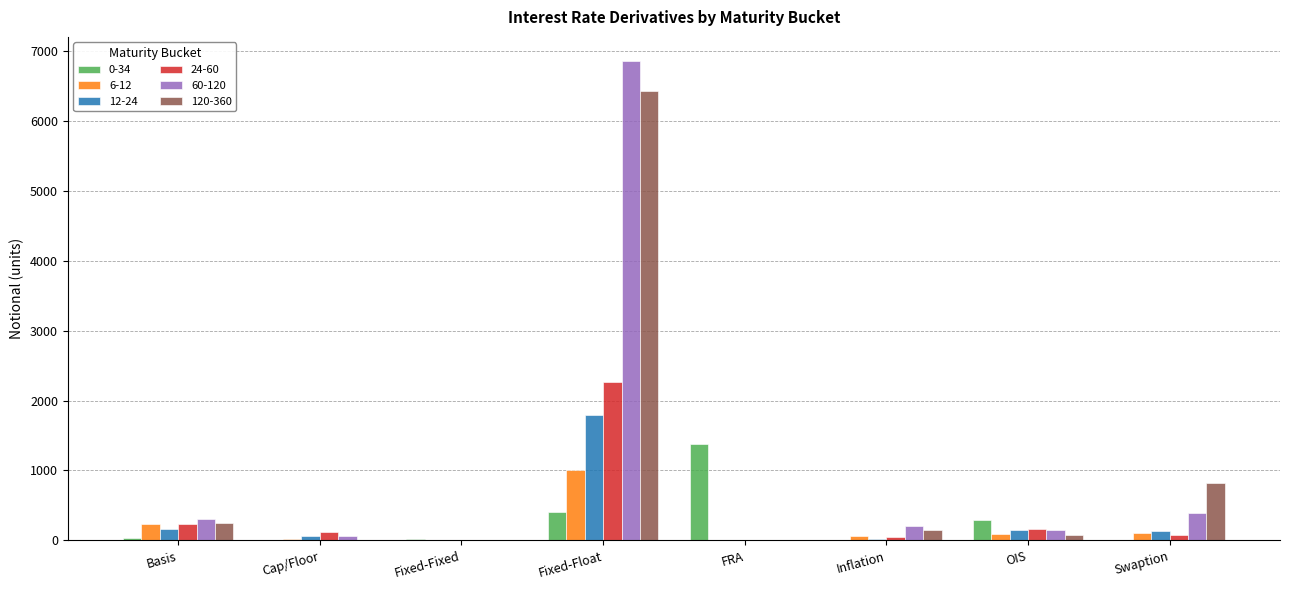

The value of 120-360 at Swaption is 465. True or false?

False